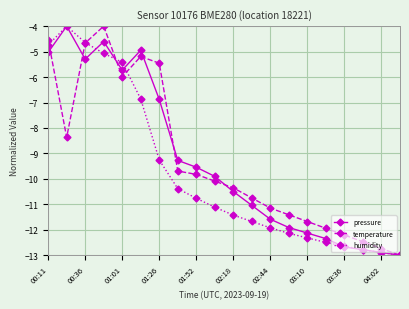

Reading left to right, extract all data points from this chart.

pressure: -5.0	-4.0	-5.3	-4.6	-5.7	-4.9	-6.9	-9.3	-9.5	-9.9	-10.5	-11.0	-11.6	-11.9	-12.1	-12.3	-12.7	-12.8	-12.9	-13.0
temperature: -4.5	-8.4	-4.7	-4.0	-6.0	-5.2	-5.5	-9.7	-9.8	-10.1	-10.4	-10.7	-11.1	-11.4	-11.7	-11.9	-12.2	-12.5	-12.7	-13.0
humidity: -4.7	-4.0	-4.6	-5.1	-5.4	-6.9	-9.3	-10.4	-10.8	-11.1	-11.4	-11.7	-11.9	-12.1	-12.3	-12.5	-12.6	-12.8	-12.9	-13.0